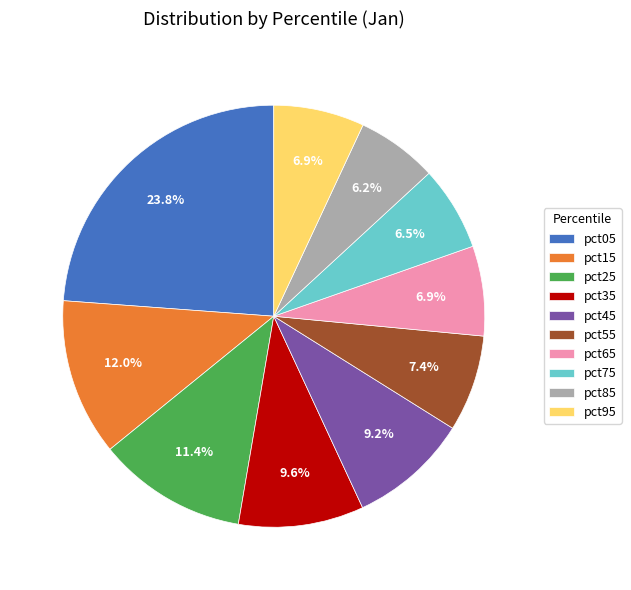

Is the sum of pct05 and pct95 greater than half?

No